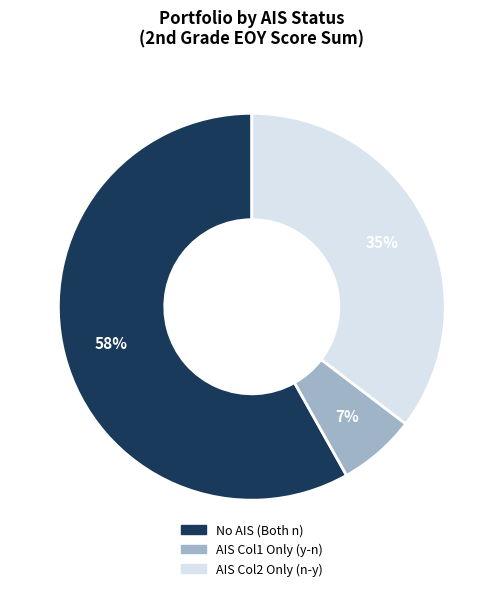

To the nearest percent, what is the average slice percentage?

33%